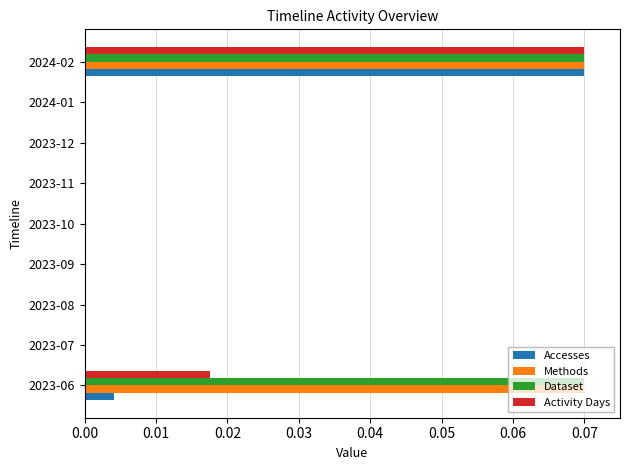

The value of Activity Days at 2024-02 is 0.0. True or false?

False